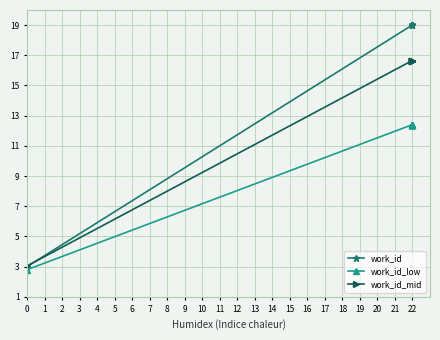

Which series has the largest total across all categories?

work_id